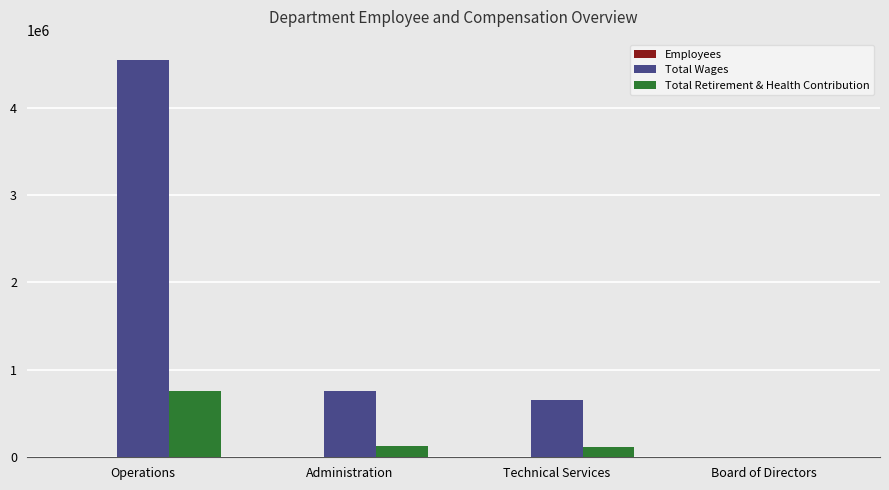

Which label corresponds to the largest value in the chart?

Operations